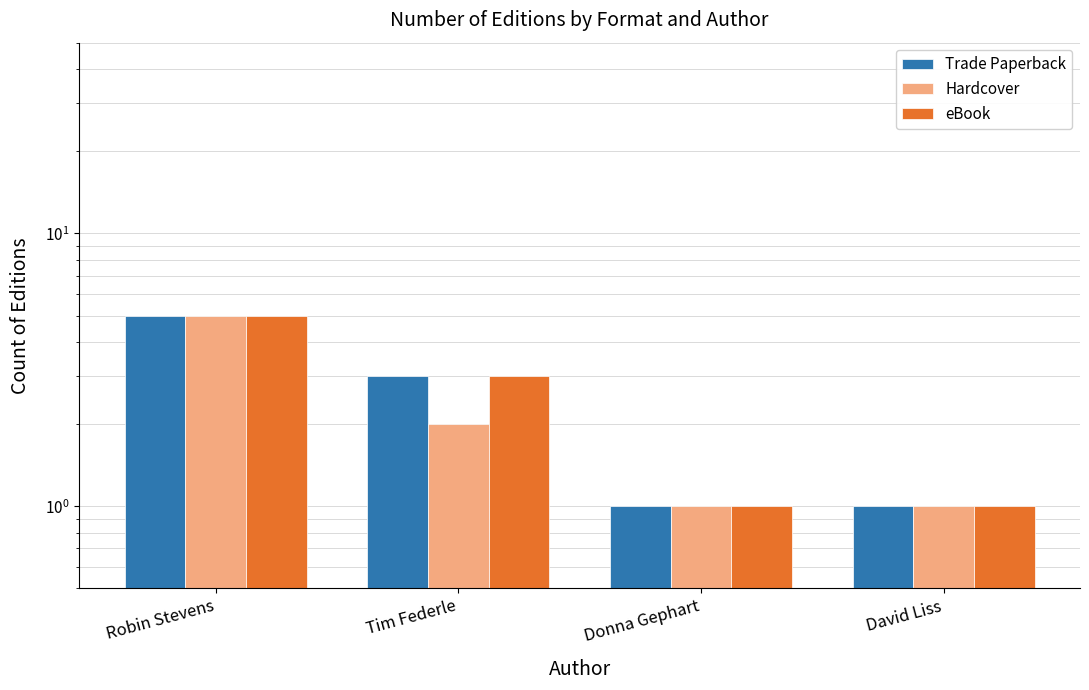

What is the total value across all series at Robin Stevens?

15